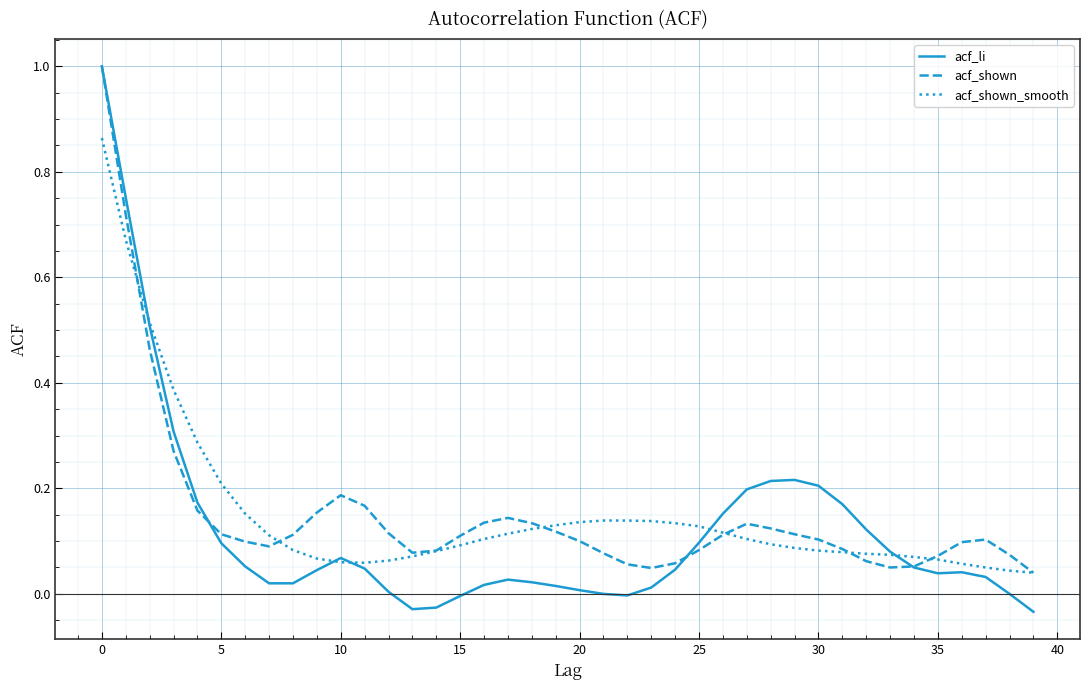

How many series are shown in this chart?

3